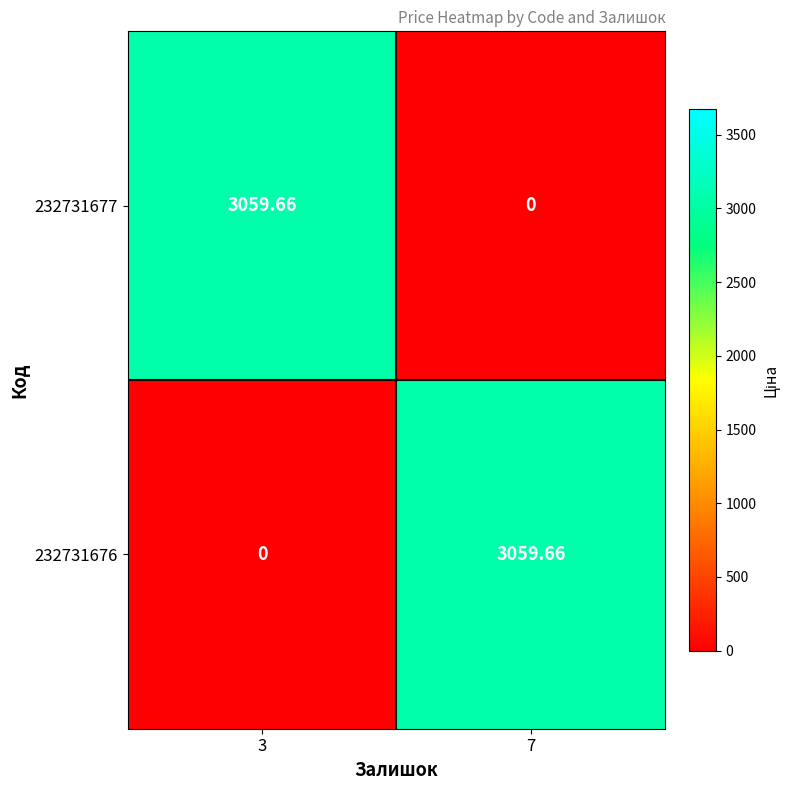

Is the value of 232731677 at 7 greater than the value of 232731676 at 7?

No